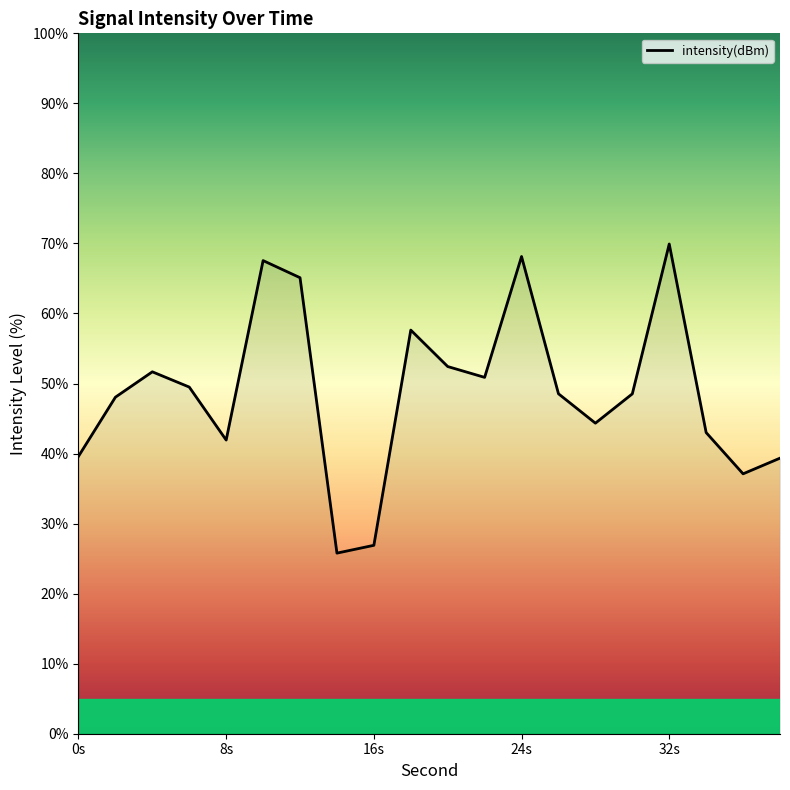

What is the greatest value displayed?

69.9